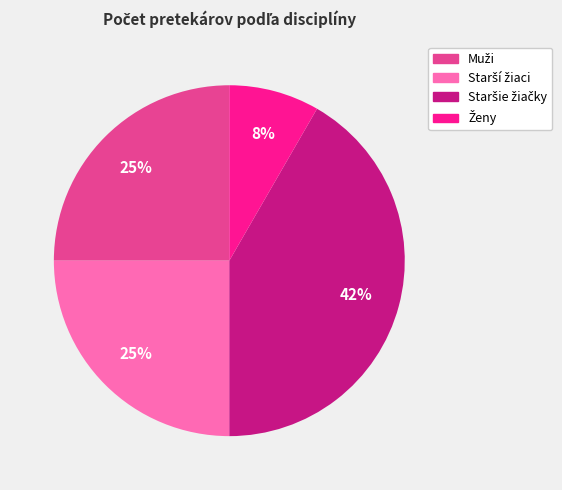

Is there a majority slice in this chart?

No